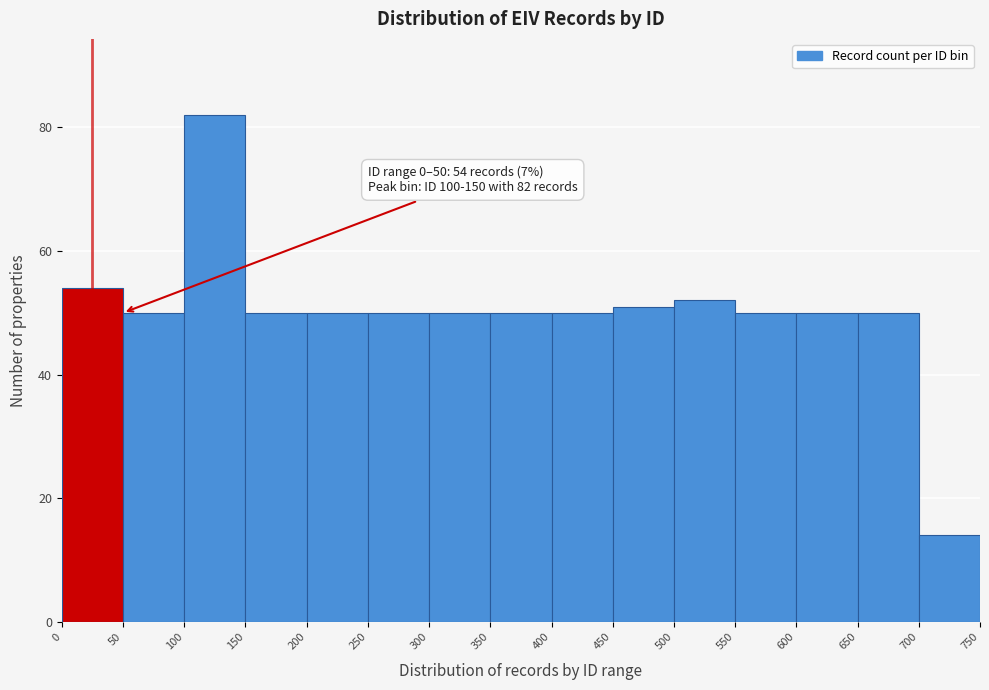

Over which range of the x-axis is the bar tallest?

100 to 150